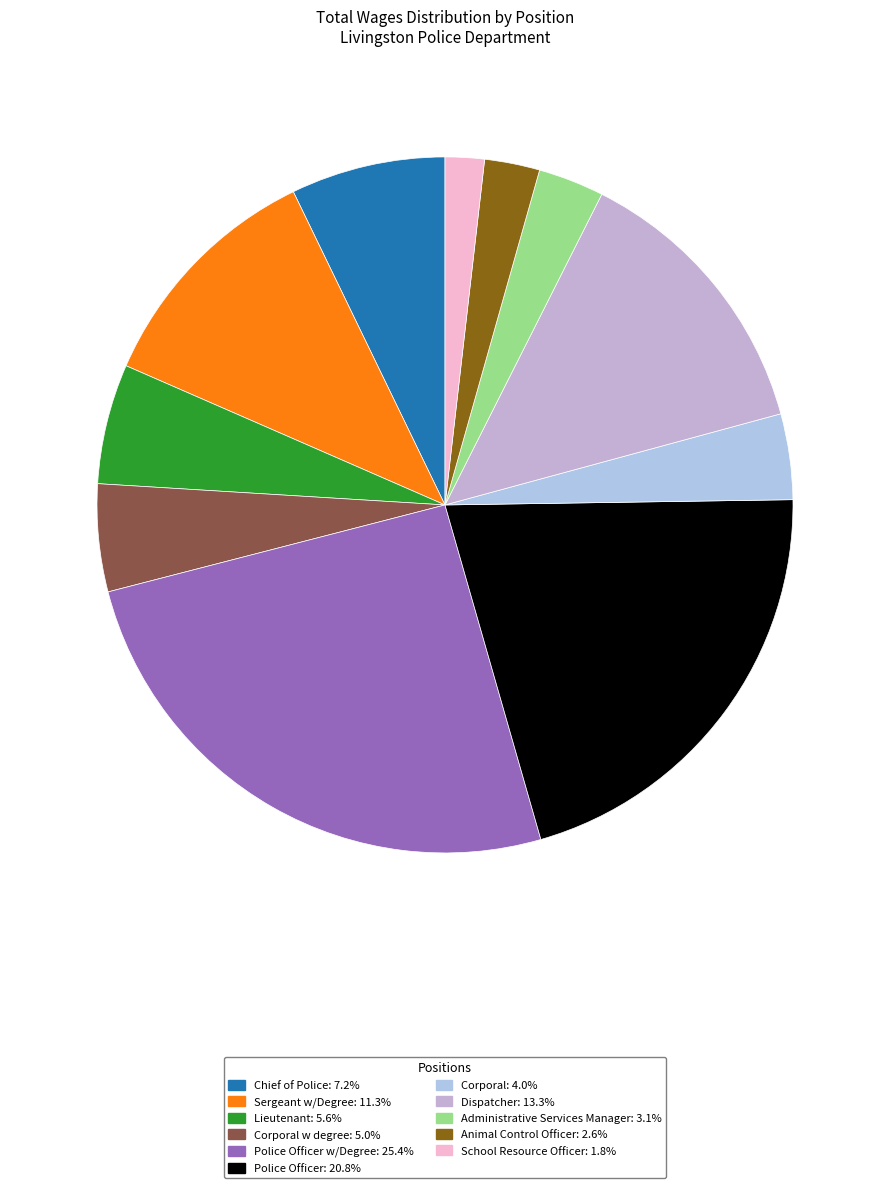

Which slice is the smallest?

School Resource Officer